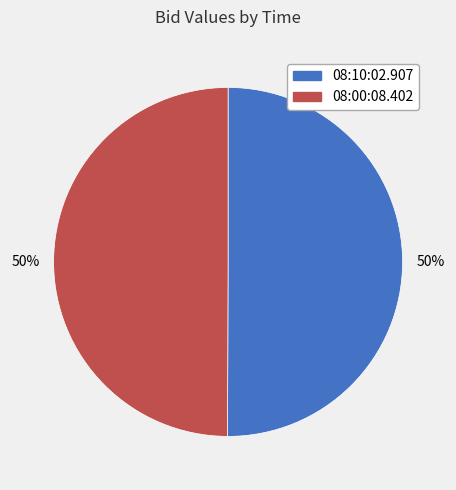

What percentage is the 08:10:02.907 slice, to the nearest percent?

50%